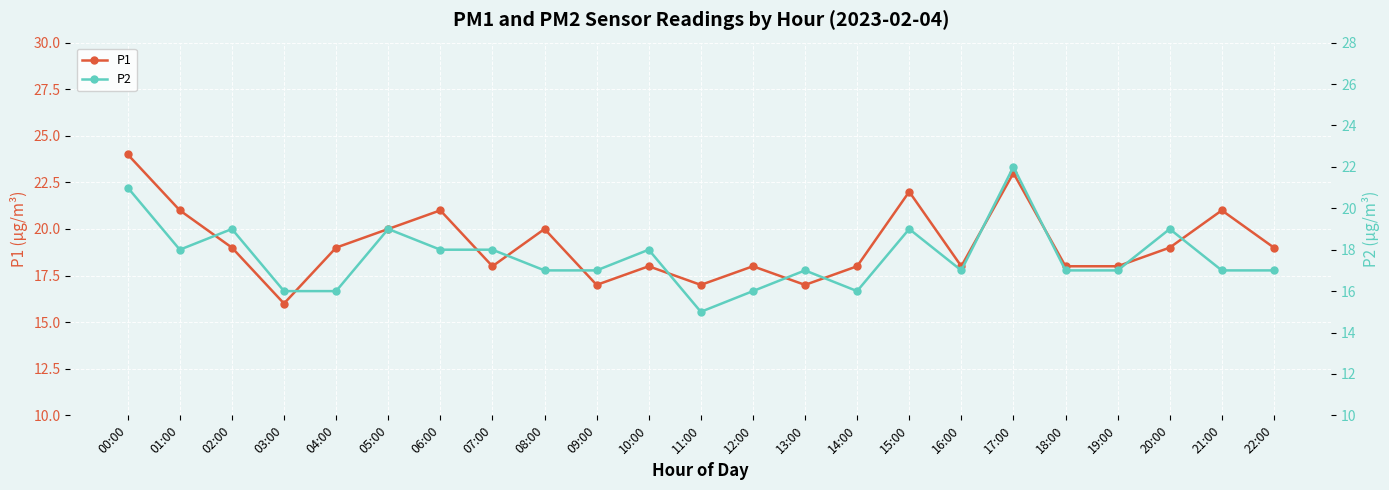

True or false: P1 and P2 cross at least once.

False